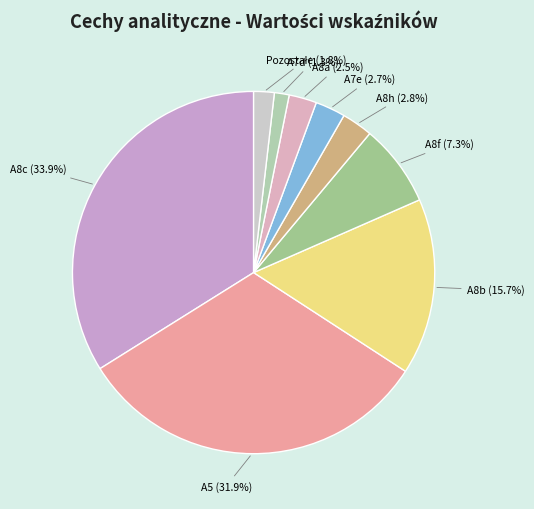

Does any single category account for the majority?

No